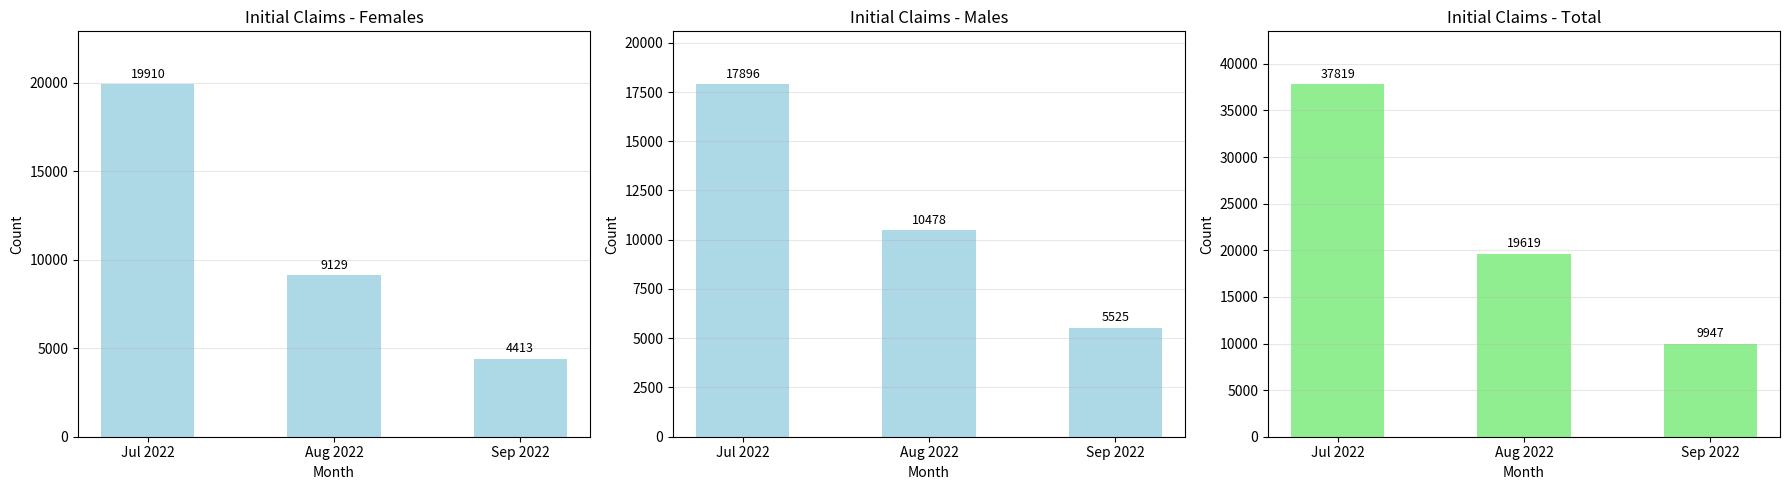

True or false: Females has a value of 9129 at Aug 2022.

True